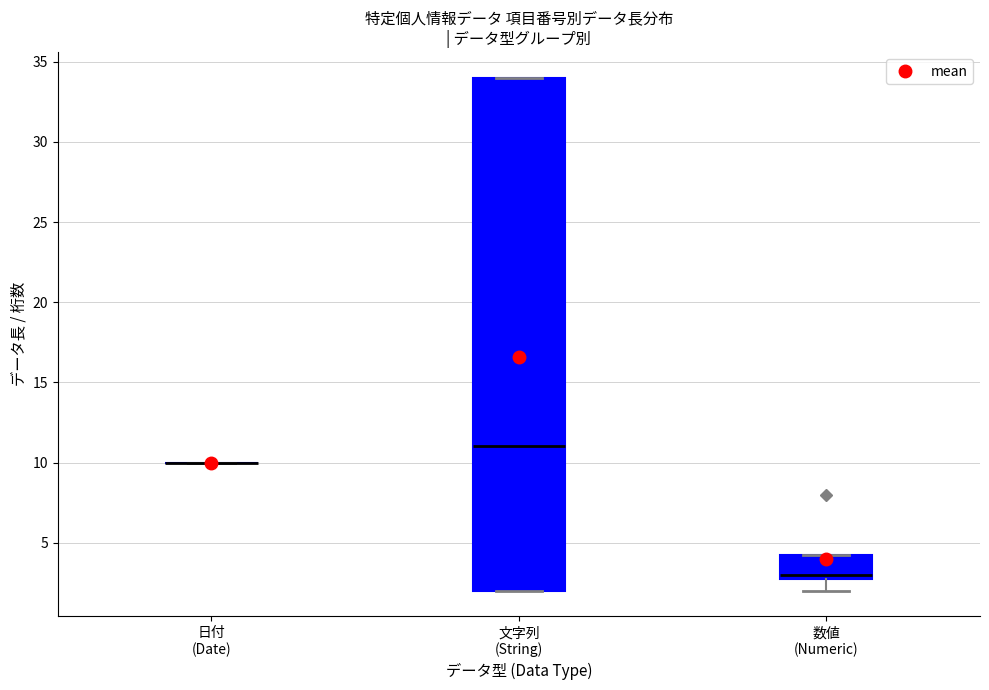

Reading left to right, read every box against the y-axis: the position of its median line, the range the box covers, and the ends of its whiskers. The values are not printed on the chart, so give them approximately, as read against the axis.

日付 (Date): box collapsed to a line at 10.0, whiskers 10.0 to 10.0
文字列 (String): median 11.0, box 2.0 to 34.0, whiskers 2.0 to 34.0
数値 (Numeric): median 3.0 (just above the box's lower edge), box 3.0 to 4.5, whiskers 2.0 to 4.5